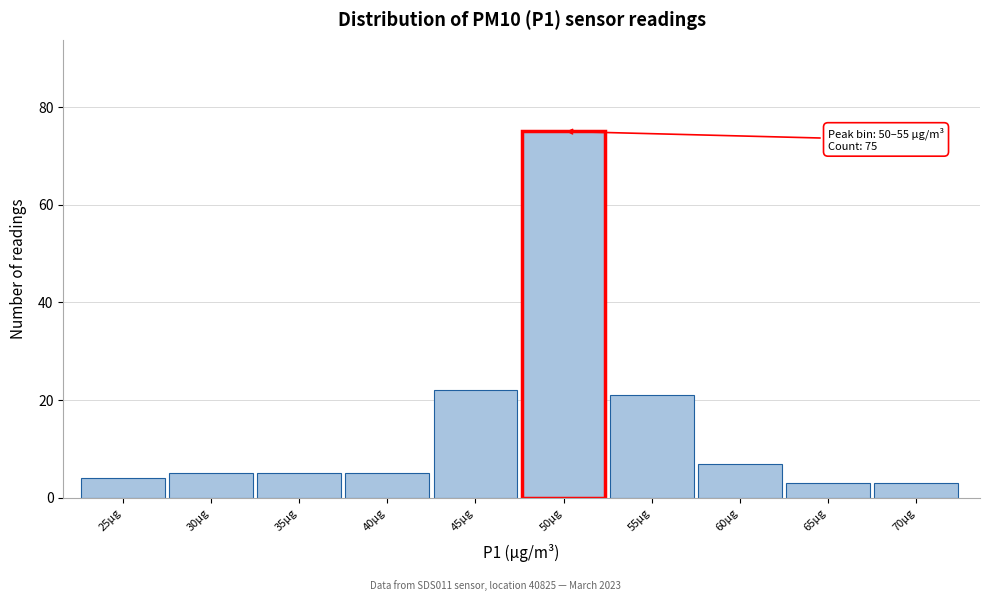

Reading left to right, list all the values displayed in this chart.

25µg=4	30µg=5	35µg=5	40µg=5	45µg=22	50µg=75	55µg=21	60µg=7	65µg=3	70µg=3